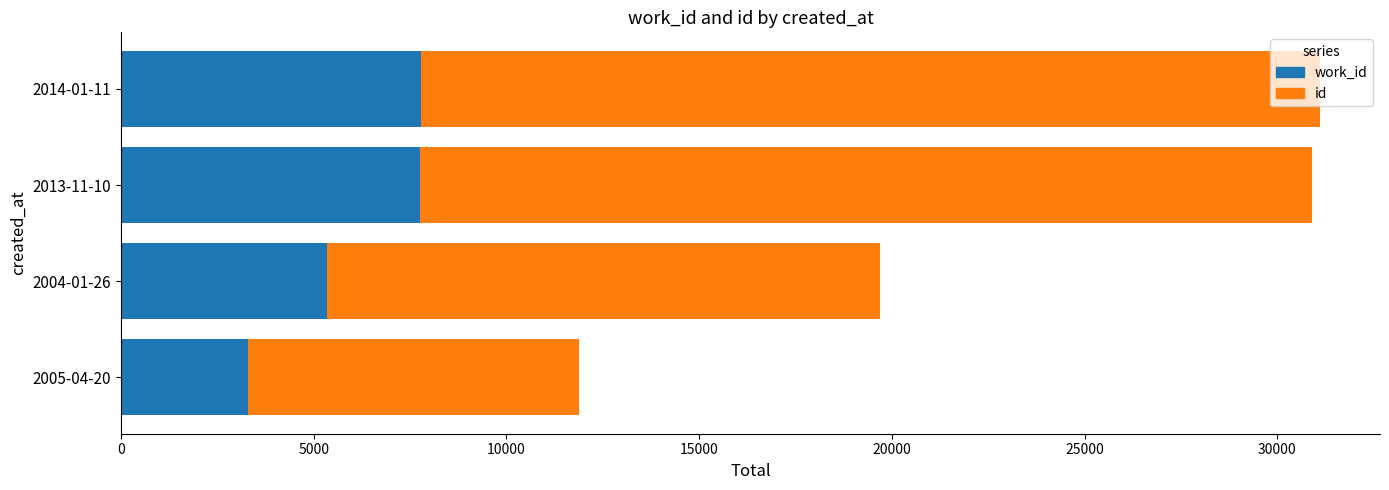

How many series are shown in this chart?

2